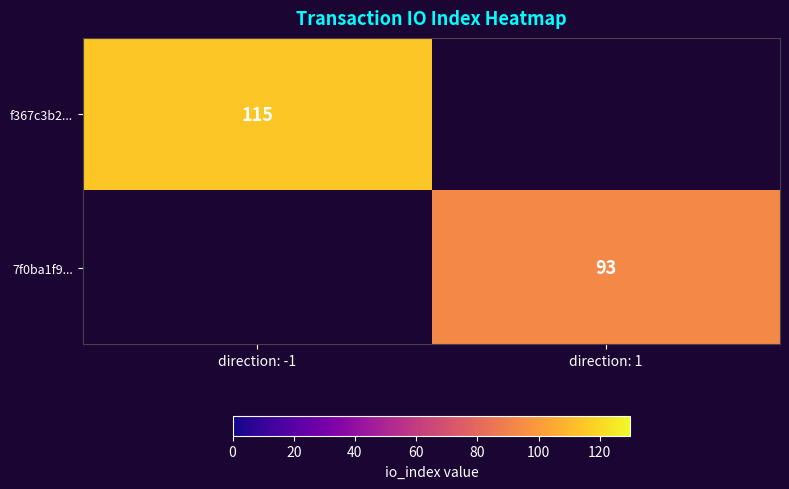

The f367c3b2... series shows 41.3 at direction: -1. True or false?

False